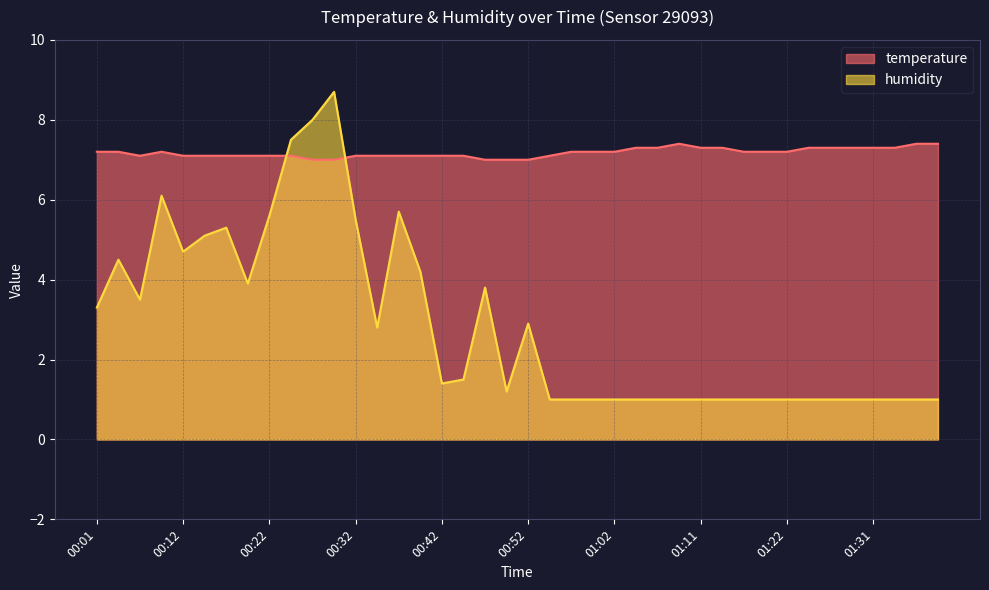

Which series has the widest spread of values?

humidity